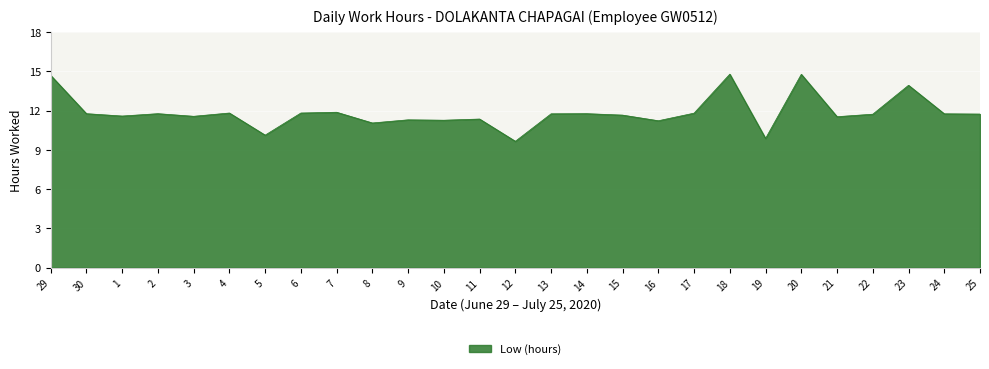

Read the value at 25.

11.7